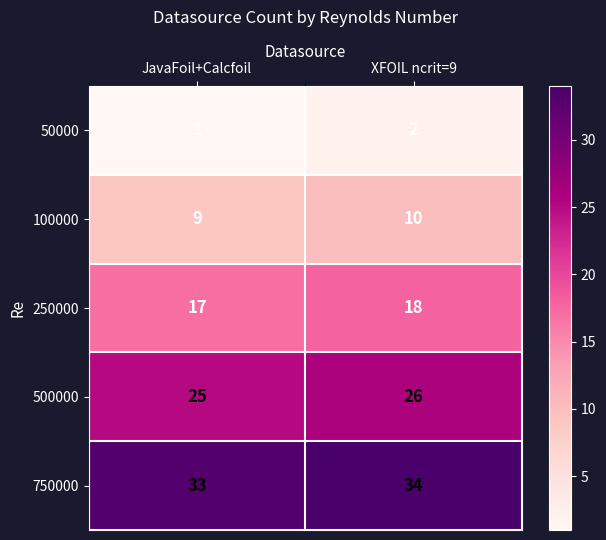

What is the average value of the 500000 series?

26